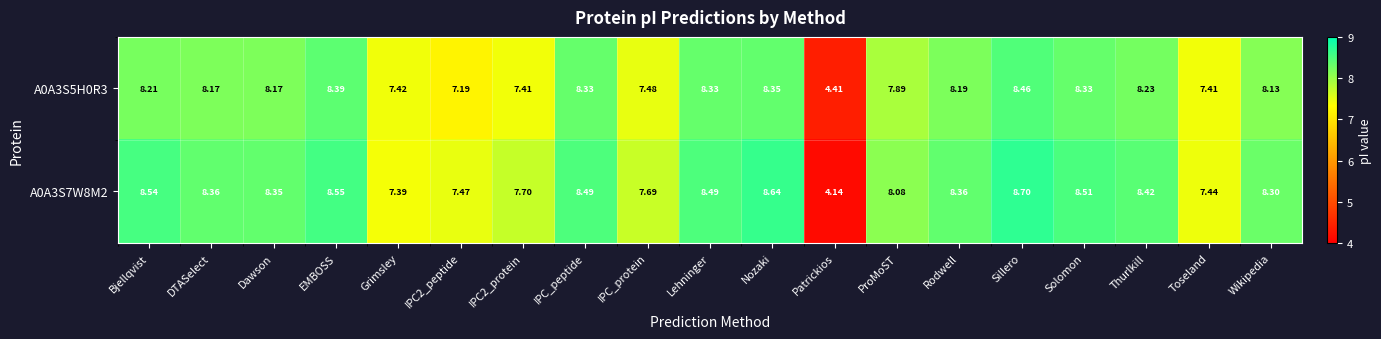

Is the value of A0A3S7W8M2 at IPC_protein greater than the value of A0A3S5H0R3 at IPC2_protein?

Yes